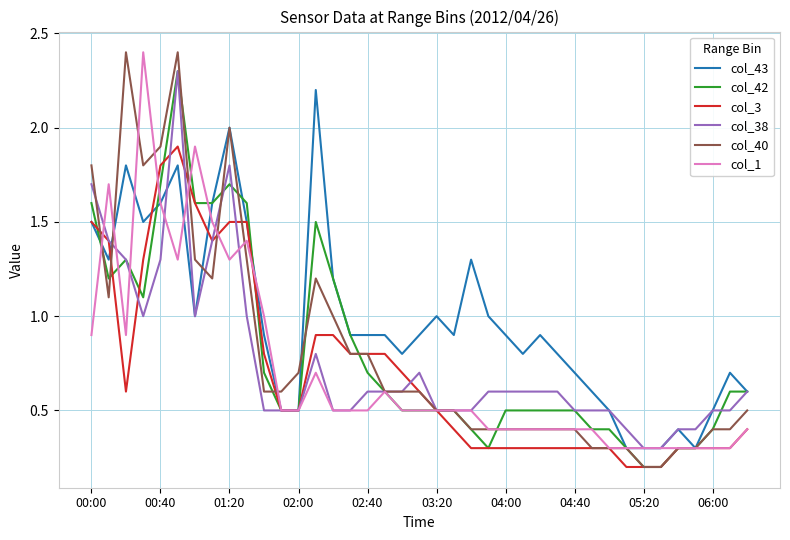

Which series has the largest total across all categories?

col_43